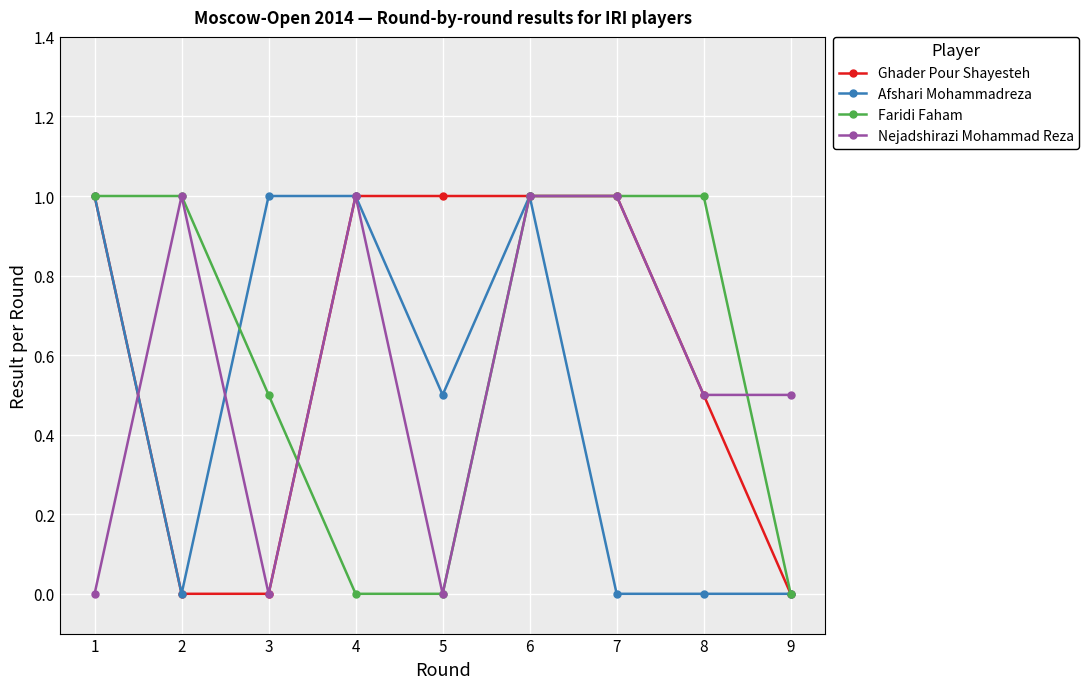

What is the highest value of the Nejadshirazi Mohammad Reza series?

1.0